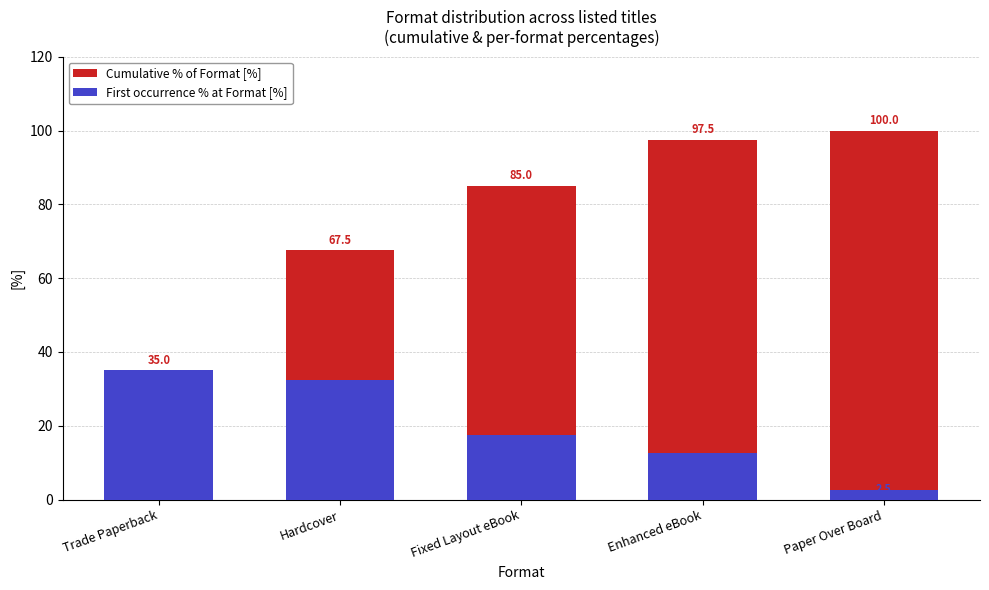

What are all the series names shown in the legend?

Cumulative % of Format [%], First occurrence % at Format [%]